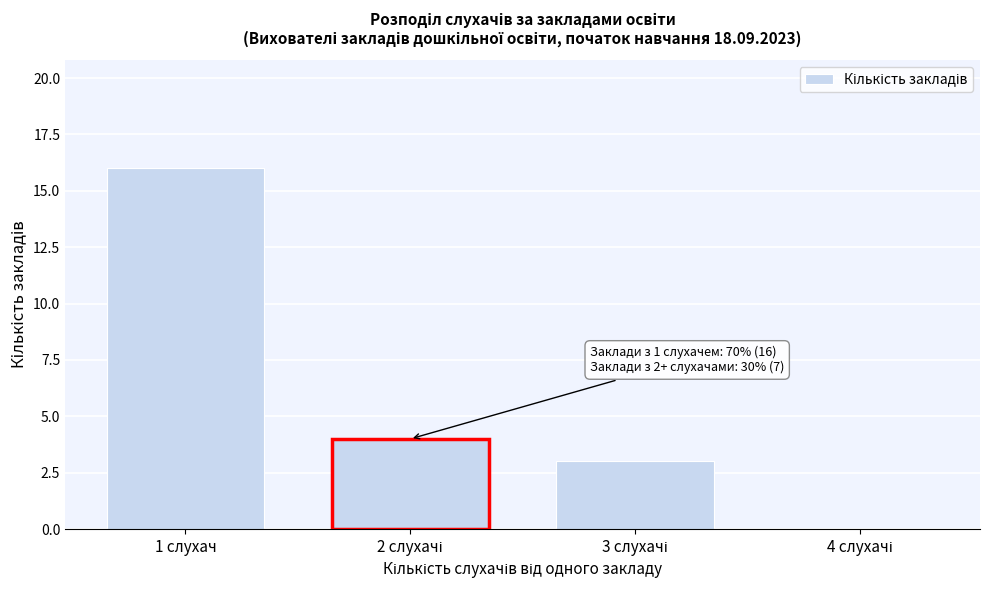

At which category does the chart reach its peak across all series?

1 слухач